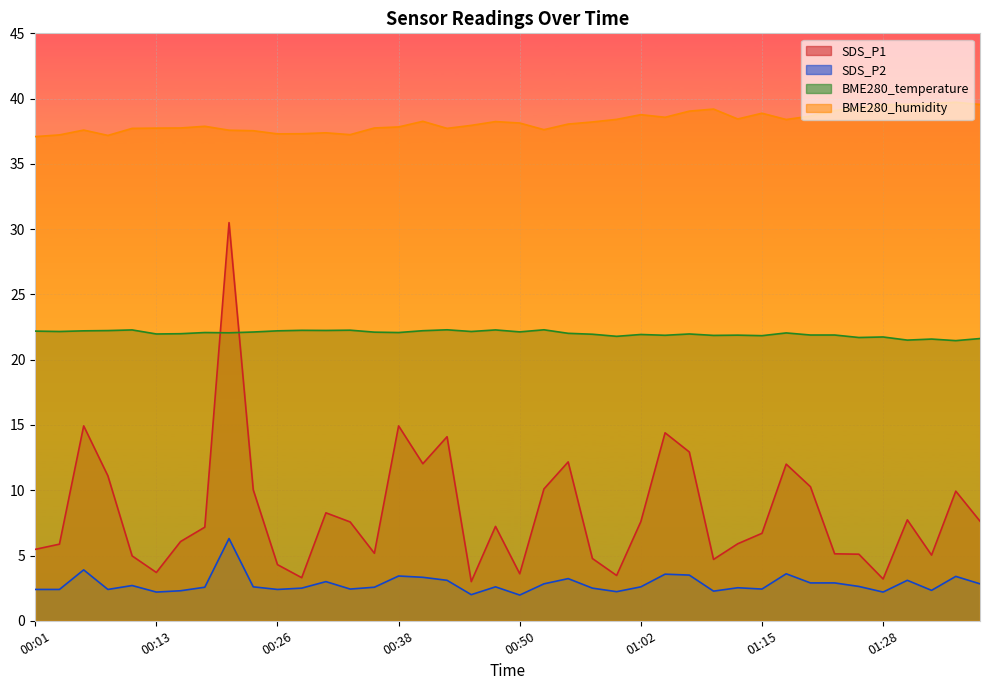

Reading right to left, what are all the values shown in this chart?

SDS_P1: 01:38=7.6	01:35=9.9	01:33=5.0	01:30=7.7	01:28=3.2	01:25=5.1	01:23=5.1	01:20=10.3	01:18=12.0	01:15=6.7	01:13=5.9	01:10=4.7	01:08=12.9	01:05=14.4	01:02=7.6	01:00=3.5	00:57=4.8	00:55=12.2	00:52=10.1	00:50=3.6	00:47=7.2	00:45=3.0	00:42=14.1	00:40=12.0	00:38=14.9	00:35=5.2	00:33=7.6	00:30=8.3	00:28=3.3	00:26=4.3	00:23=10.0	00:21=30.5	00:18=7.2	00:16=6.1	00:13=3.7	00:11=5.0	00:08=11.1	00:06=14.9	00:03=5.9	00:01=5.5
SDS_P2: 01:38=2.8	01:35=3.4	01:33=2.3	01:30=3.1	01:28=2.2	01:25=2.6	01:23=2.9	01:20=2.9	01:18=3.6	01:15=2.4	01:13=2.5	01:10=2.3	01:08=3.5	01:05=3.6	01:02=2.6	01:00=2.2	00:57=2.5	00:55=3.2	00:52=2.8	00:50=2.0	00:47=2.6	00:45=2.0	00:42=3.1	00:40=3.3	00:38=3.4	00:35=2.6	00:33=2.4	00:30=3.0	00:28=2.5	00:26=2.4	00:23=2.6	00:21=6.3	00:18=2.6	00:16=2.3	00:13=2.2	00:11=2.7	00:08=2.4	00:06=3.9	00:03=2.4	00:01=2.4
BME280_temperature: 01:38=21.6	01:35=21.5	01:33=21.6	01:30=21.5	01:28=21.7	01:25=21.7	01:23=21.9	01:20=21.9	01:18=22.1	01:15=21.8	01:13=21.9	01:10=21.9	01:08=22.0	01:05=21.9	01:02=21.9	01:00=21.8	00:57=21.9	00:55=22.0	00:52=22.3	00:50=22.1	00:47=22.3	00:45=22.2	00:42=22.3	00:40=22.2	00:38=22.1	00:35=22.1	00:33=22.3	00:30=22.2	00:28=22.2	00:26=22.2	00:23=22.1	00:21=22.1	00:18=22.1	00:16=22.0	00:13=22.0	00:11=22.3	00:08=22.2	00:06=22.2	00:03=22.2	00:01=22.2
BME280_humidity: 01:38=39.5	01:35=39.7	01:33=39.6	01:30=39.6	01:28=39.5	01:25=39.3	01:23=39.1	01:20=38.7	01:18=38.4	01:15=38.9	01:13=38.4	01:10=39.2	01:08=39.0	01:05=38.6	01:02=38.8	01:00=38.4	00:57=38.2	00:55=38.0	00:52=37.6	00:50=38.1	00:47=38.2	00:45=38.0	00:42=37.7	00:40=38.3	00:38=37.8	00:35=37.8	00:33=37.2	00:30=37.4	00:28=37.3	00:26=37.3	00:23=37.5	00:21=37.6	00:18=37.9	00:16=37.8	00:13=37.7	00:11=37.7	00:08=37.2	00:06=37.6	00:03=37.2	00:01=37.1